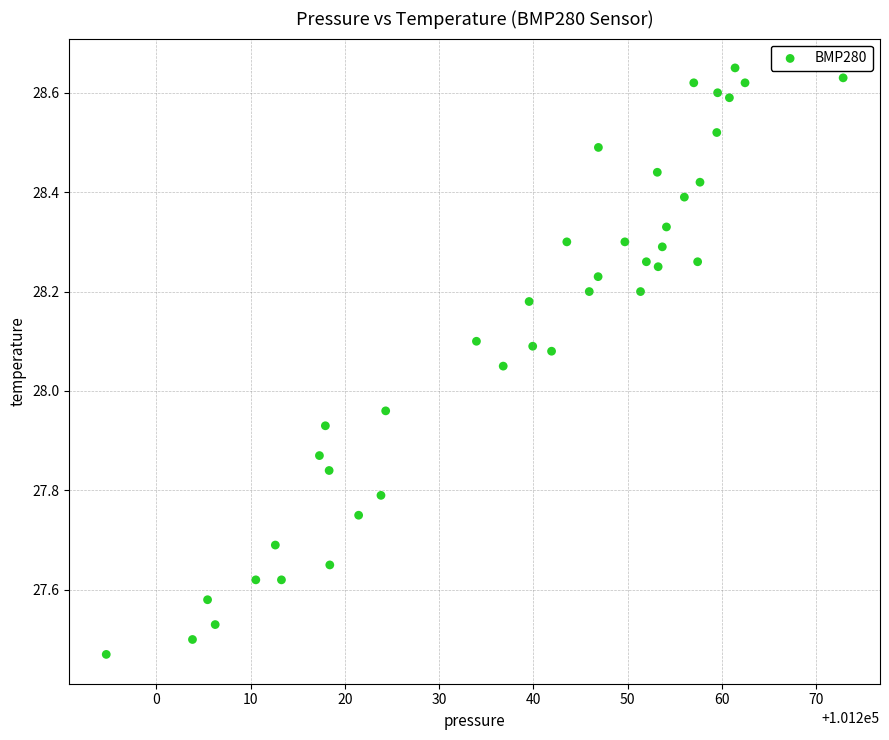

What is the range of Y values (max minus min)?

1.2